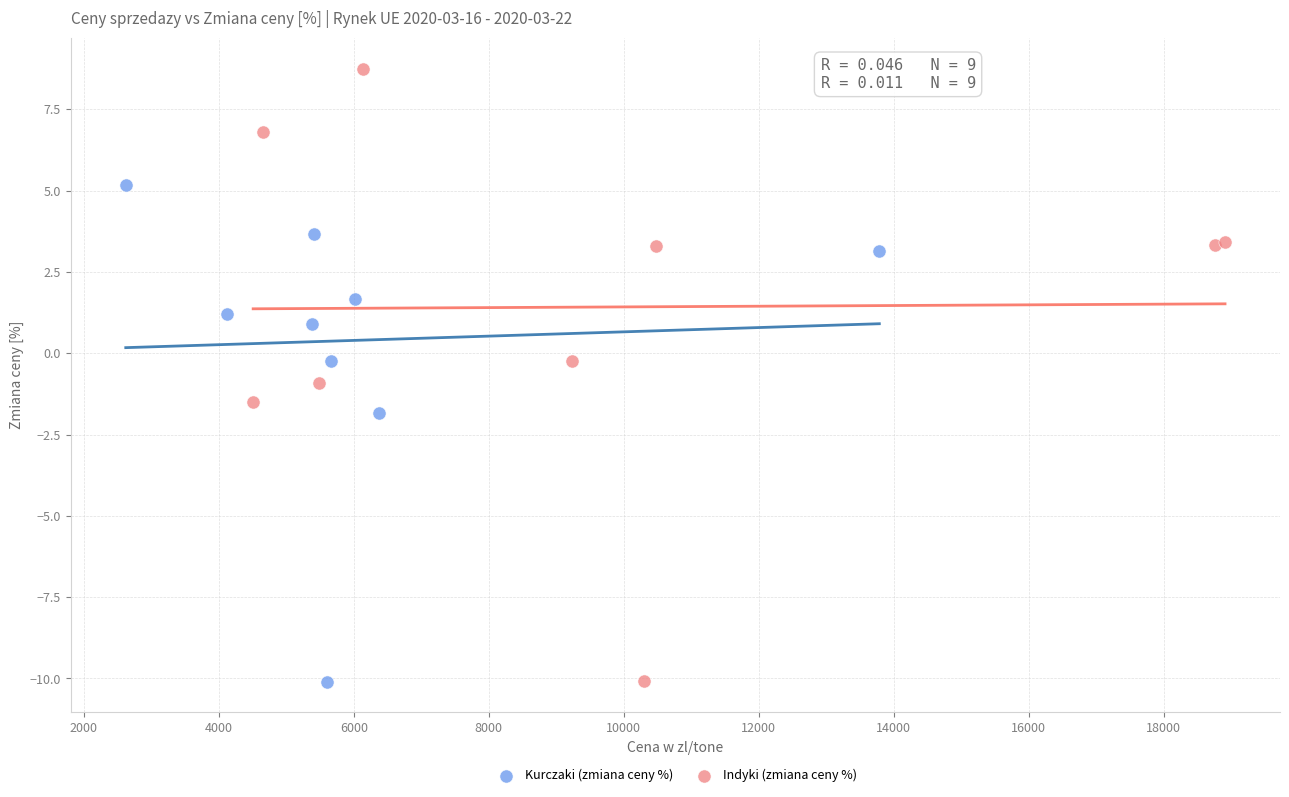

Which series has the largest Y range (max minus min)?

Indyki (zmiana ceny %)